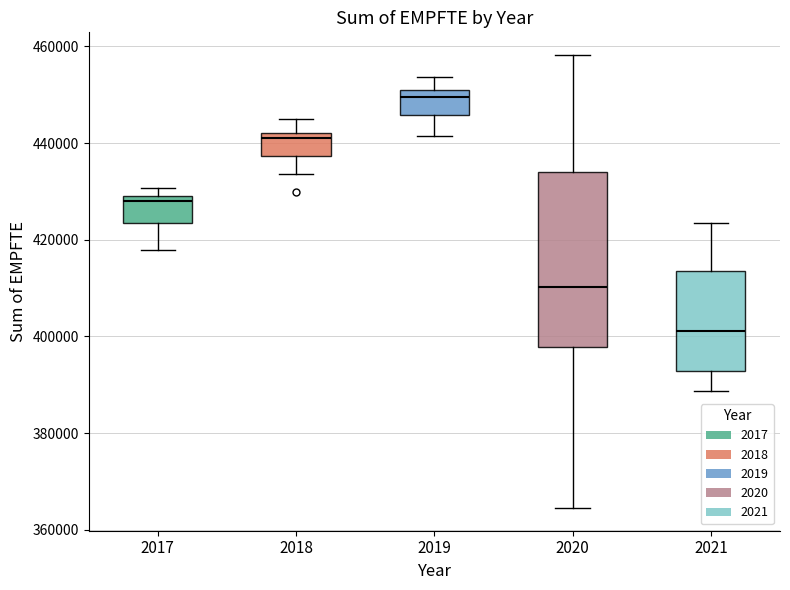

Which box is the tallest, from its lower edge to its upper edge?

2020